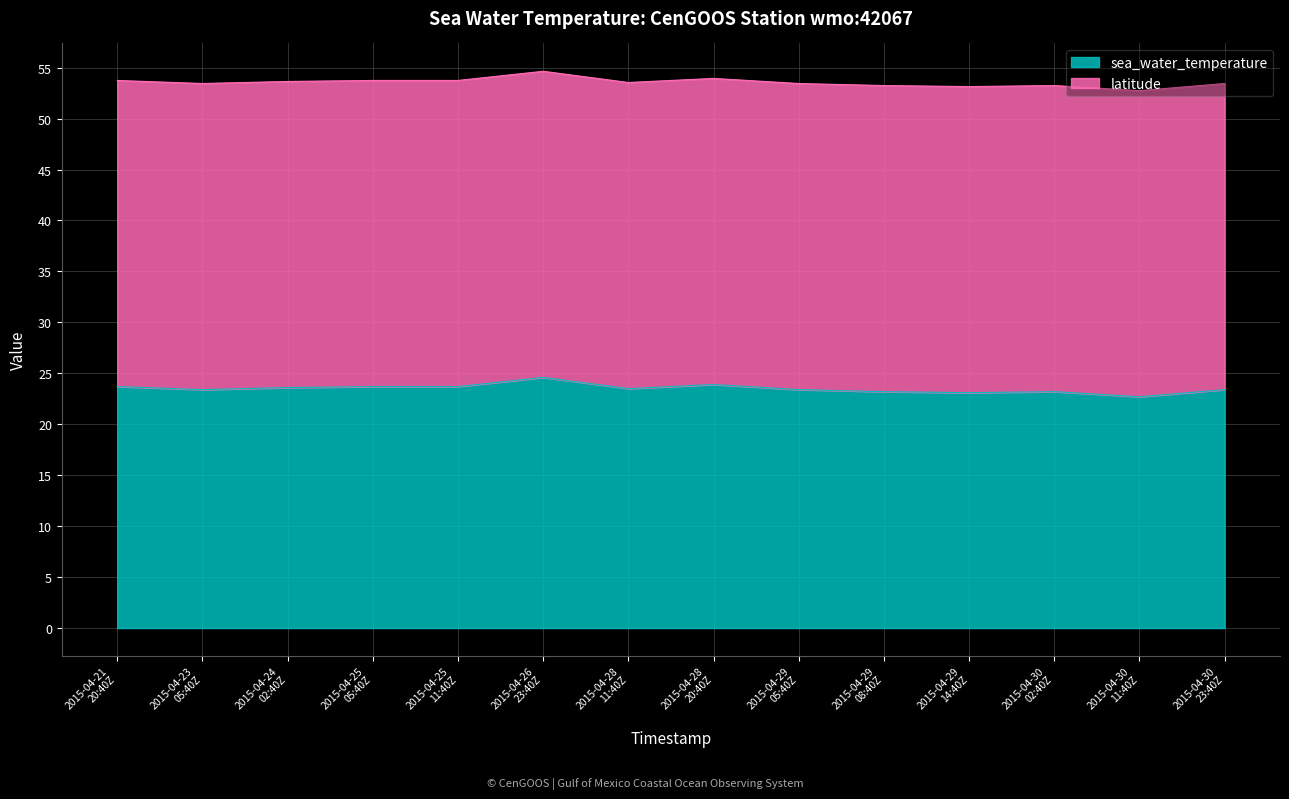

What is the minimum value for sea_water_temperature?

22.7